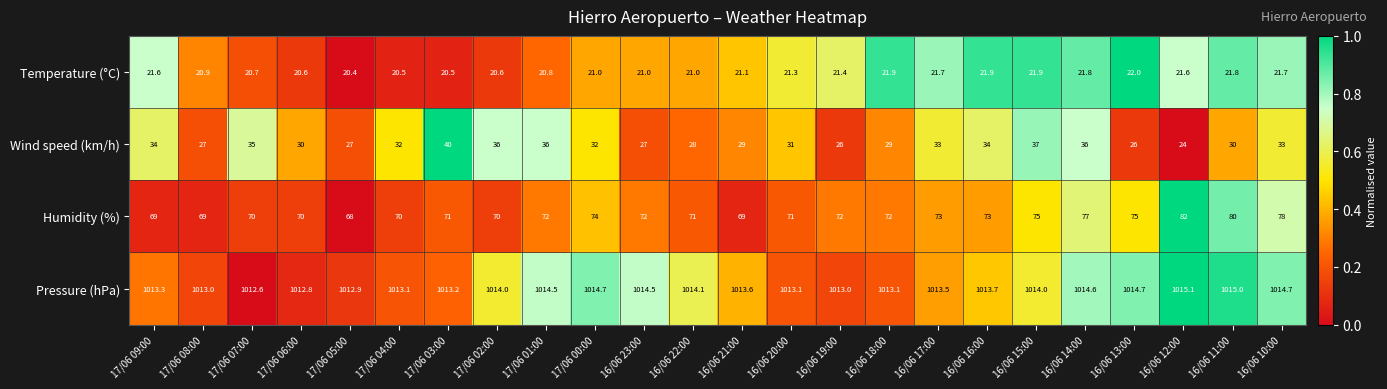

Which series has the largest total across all categories?

Pressure (hPa)